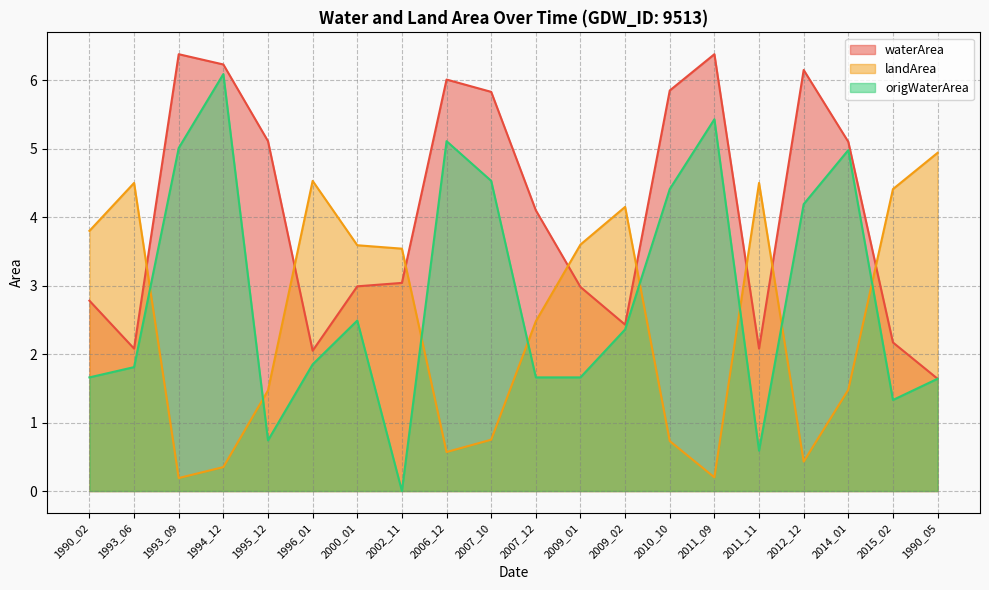

At which category does waterArea reach its first local peak?

1993_09